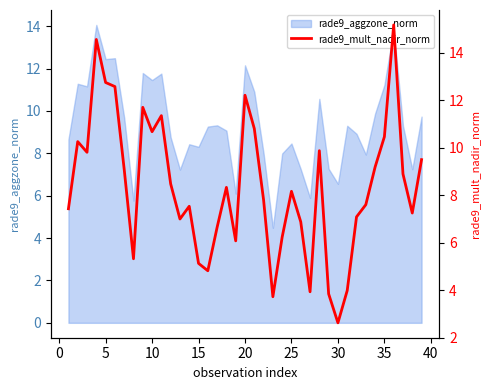

What is the value of the 6th point from the left?

12.6